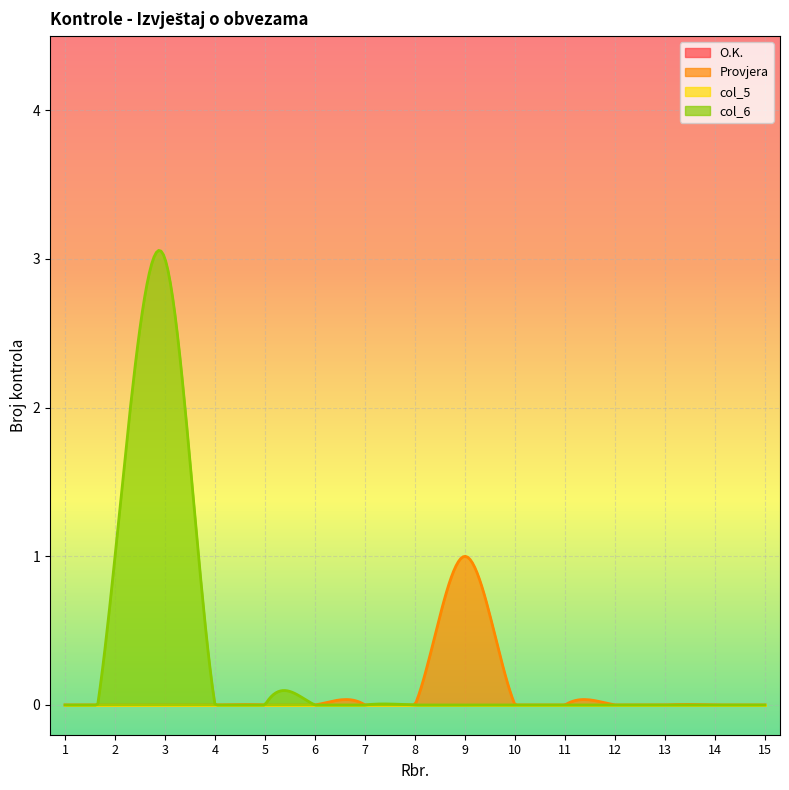

True or false: O.K. and Provjera cross at least once.

False